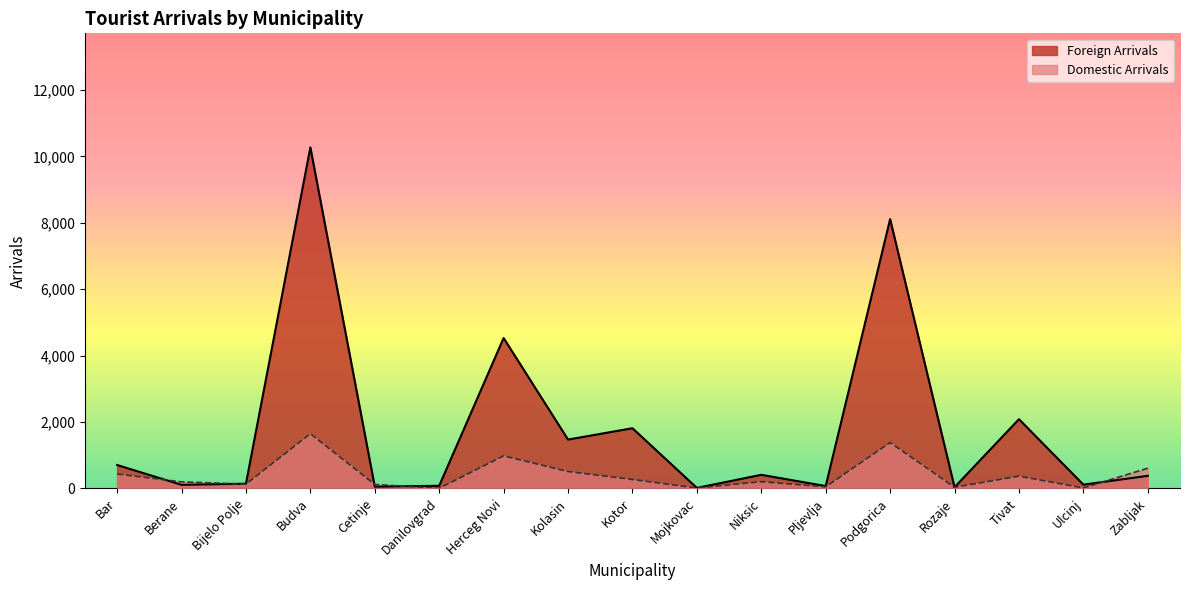

What is the sum of the Foreign Arrivals values at Kotor and Budva?

12085